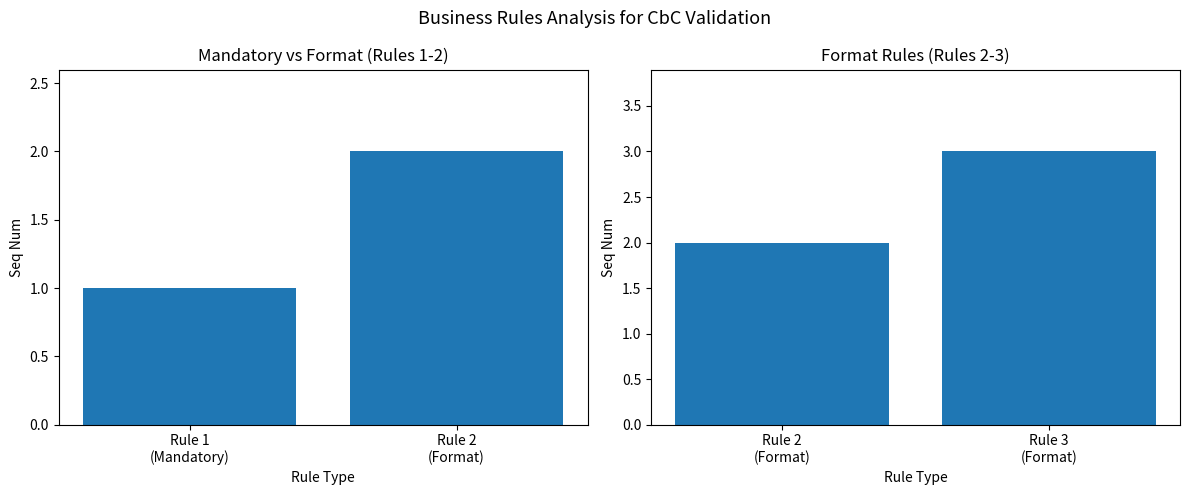

What is the difference between the values at Rule 2 (Format) and Rule 3 (Format)?

1